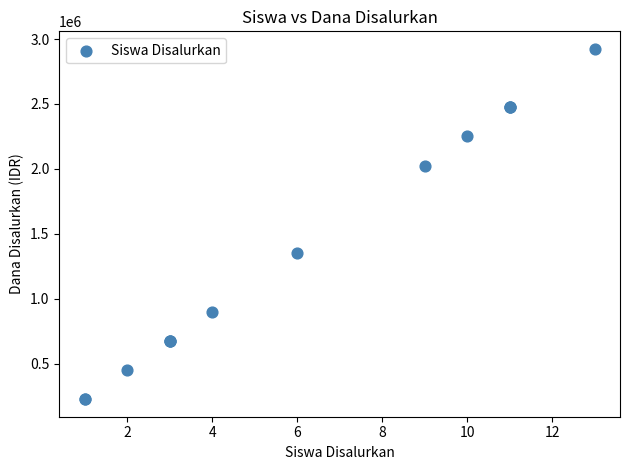

What Y value in the scatter plot is closest to 1575000?

1350000